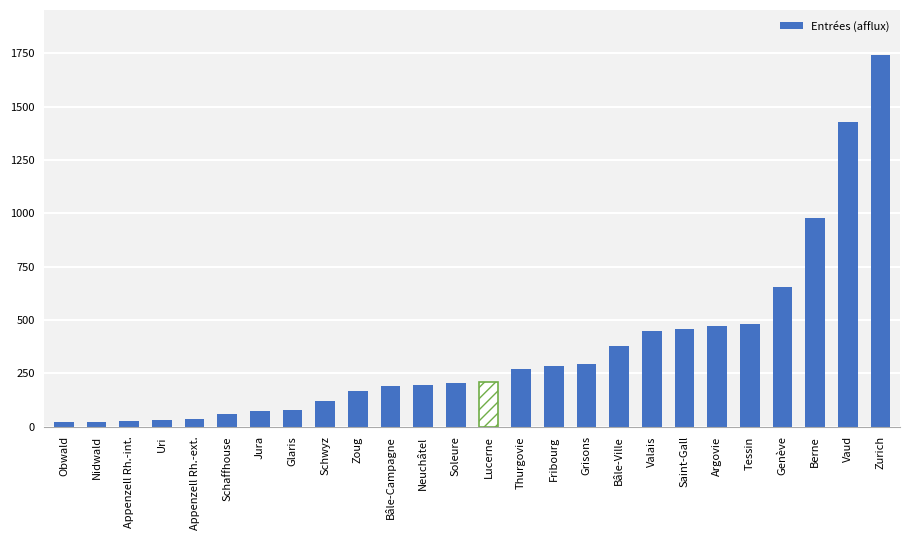

What is the greatest value displayed?

1744